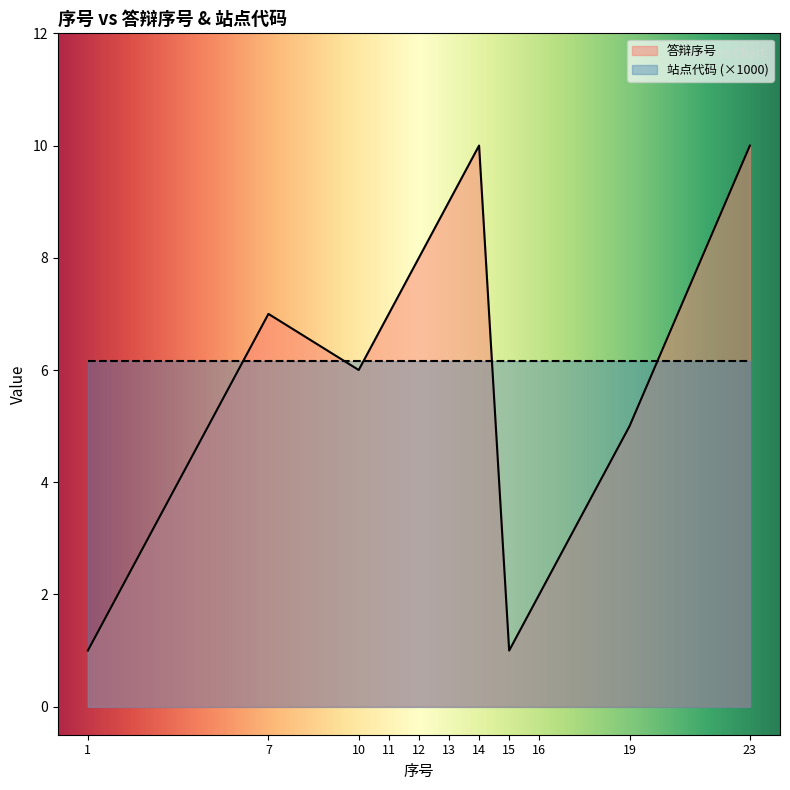

Rank the categories by value from highest to lowest.

14, 23, 13, 12, 7, 11, 10, 19, 16, 1, 15